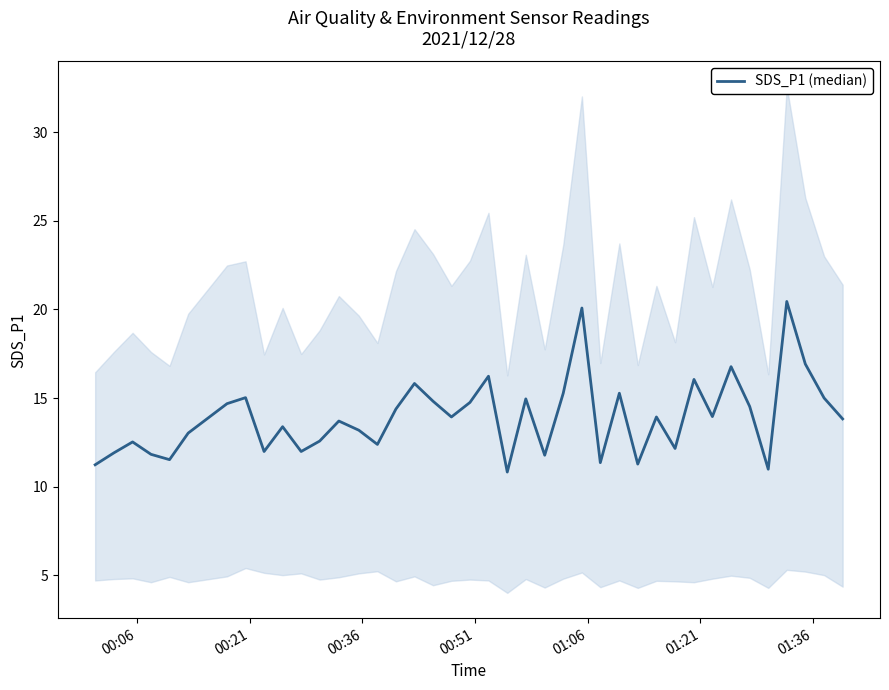

What is the sum of all values?

556.1